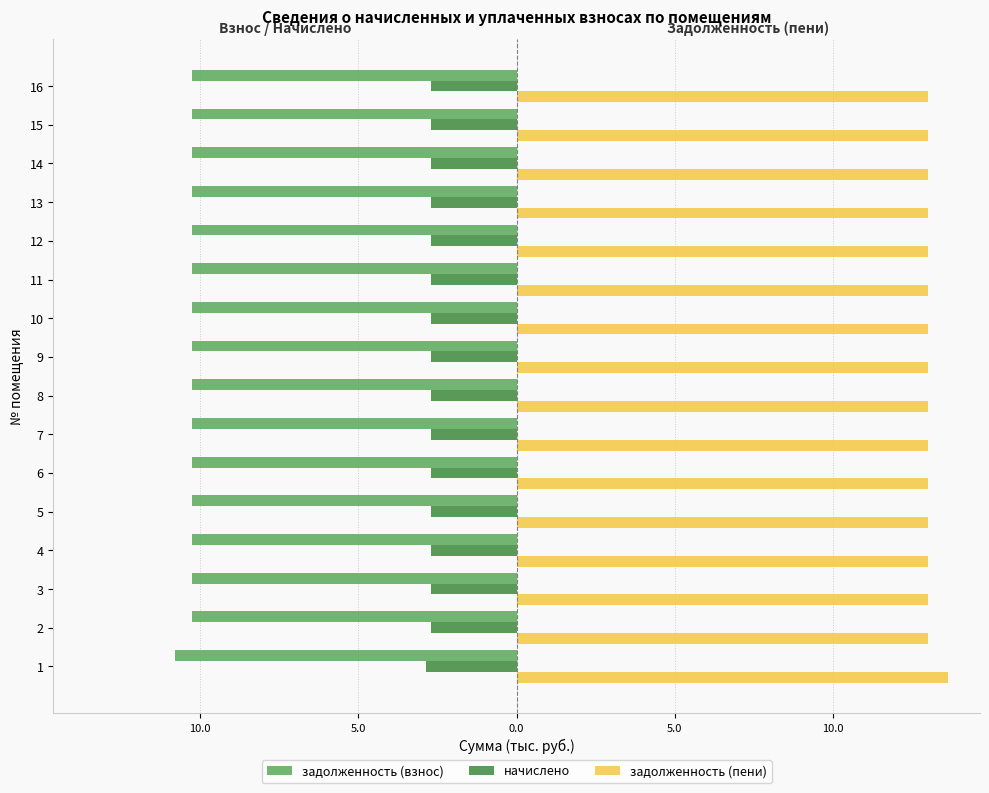

What is the difference between the maximum and minimum values in the задолженность (взнос) series?

0.5